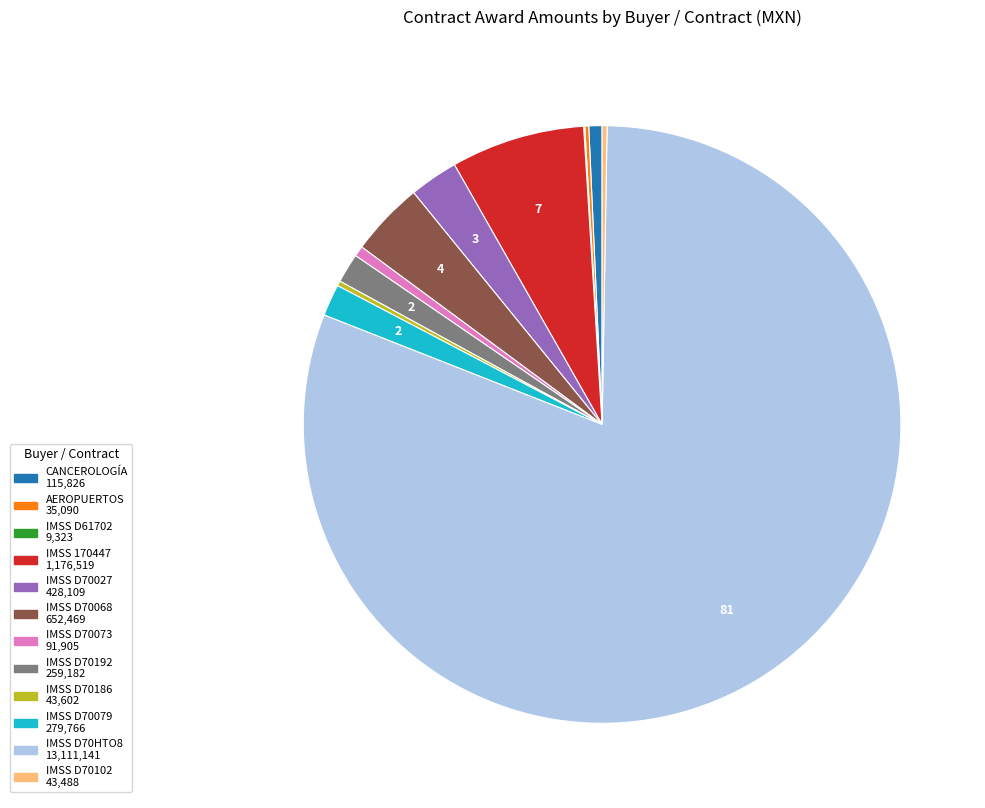

Is there a majority slice in this chart?

Yes